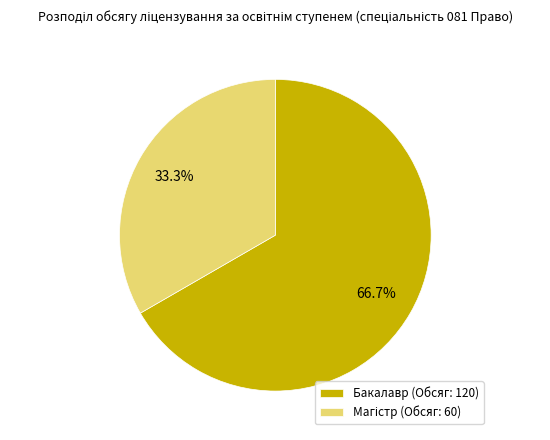

Which slice represents more than half of the pie?

Бакалавр